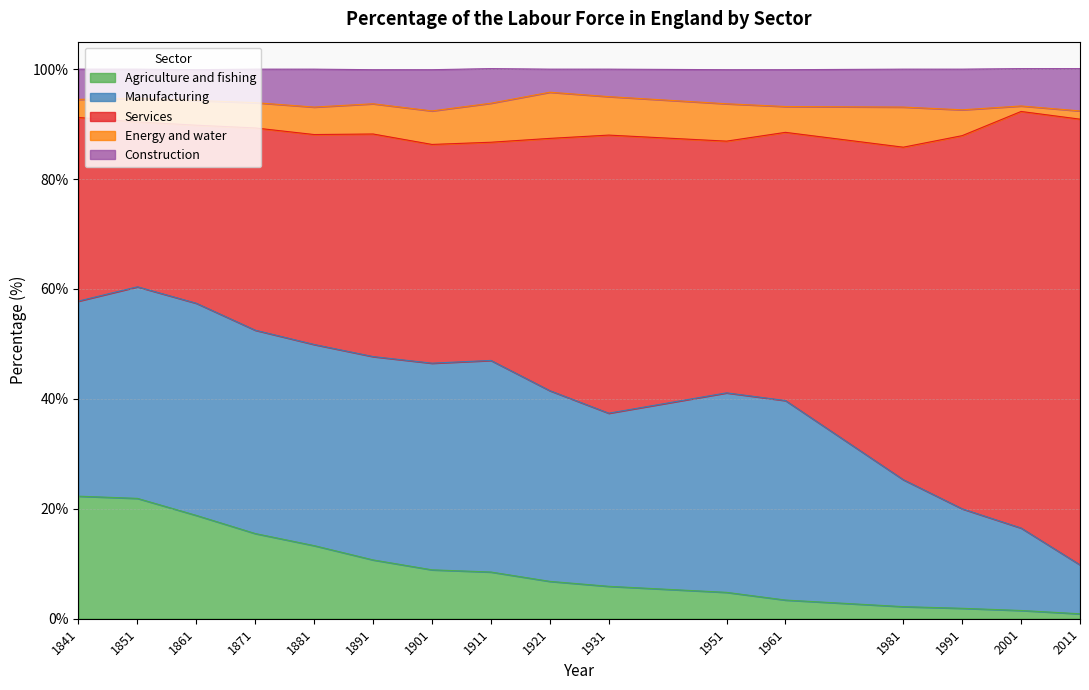

How many values in the Services series exceed 46?

8